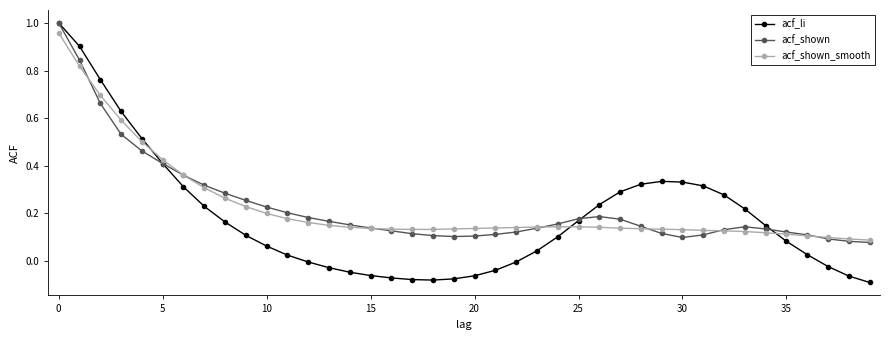

What are all the series names shown in the legend?

acf_li, acf_shown, acf_shown_smooth